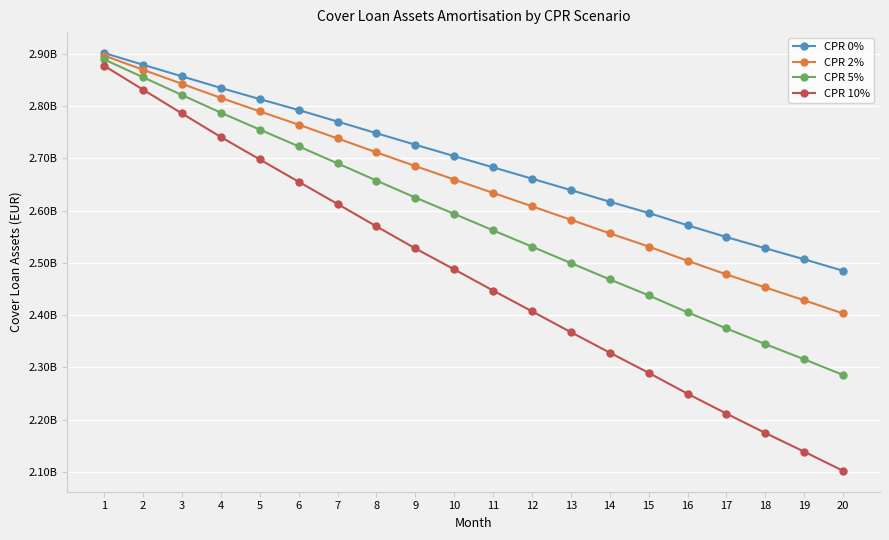

What is the sum of all CPR 10% values?

49505981847.2